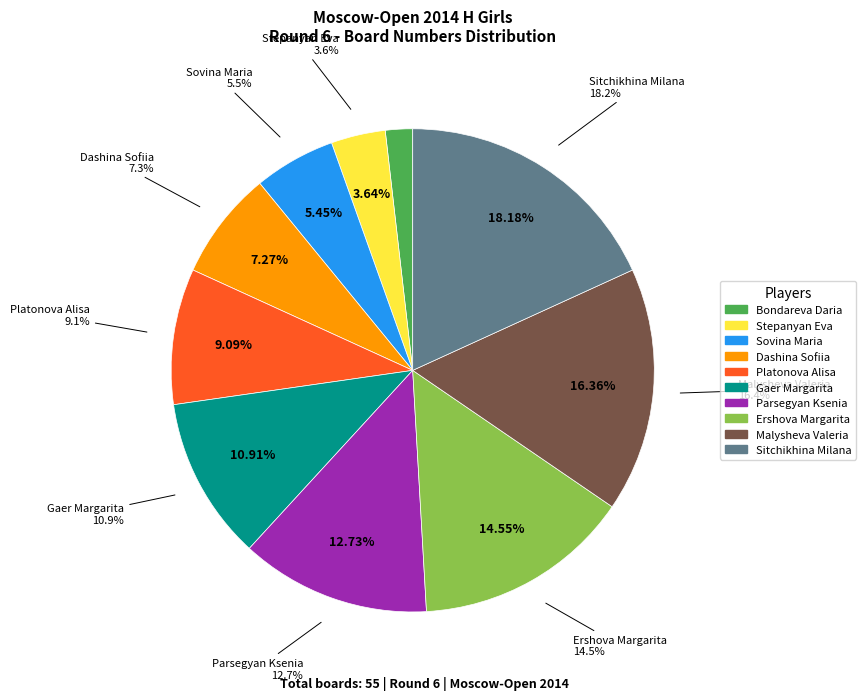

To the nearest percent, what is the difference between the Parsegyan Ksenia and Ershova Margarita slice percentages?

2%